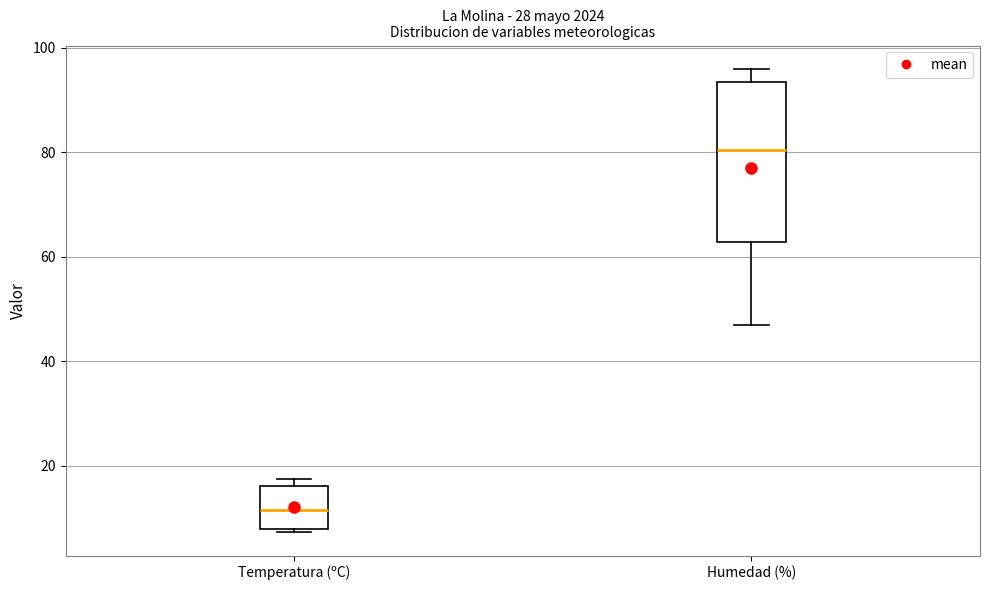

Which box's median line is the lowest?

Temperatura (ºC)